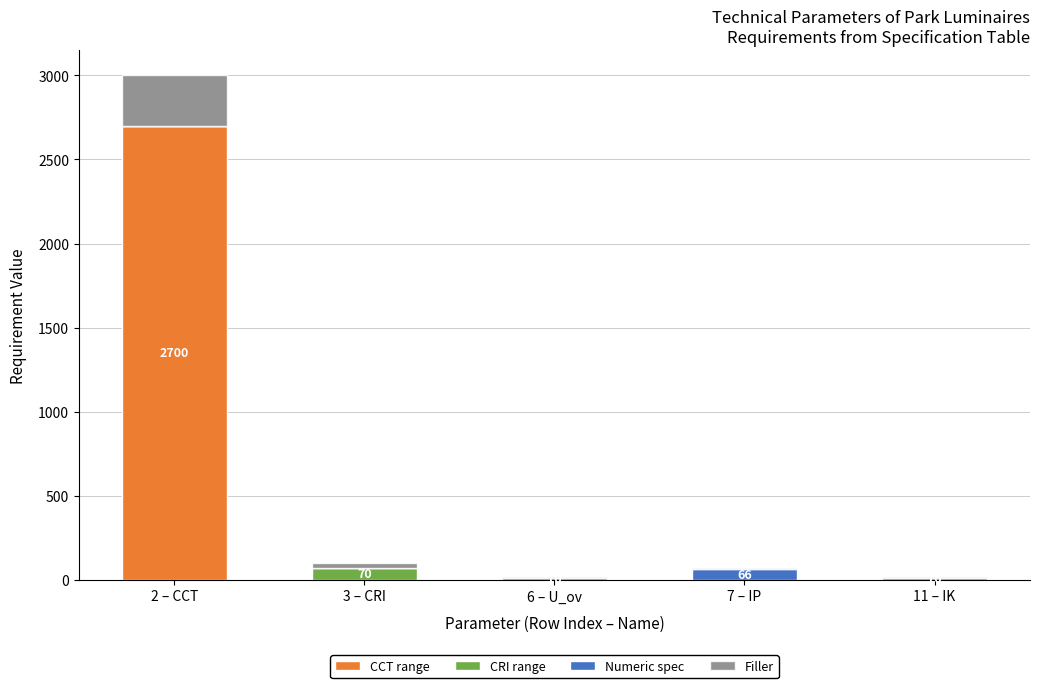

How many distinct data groups are displayed?

4